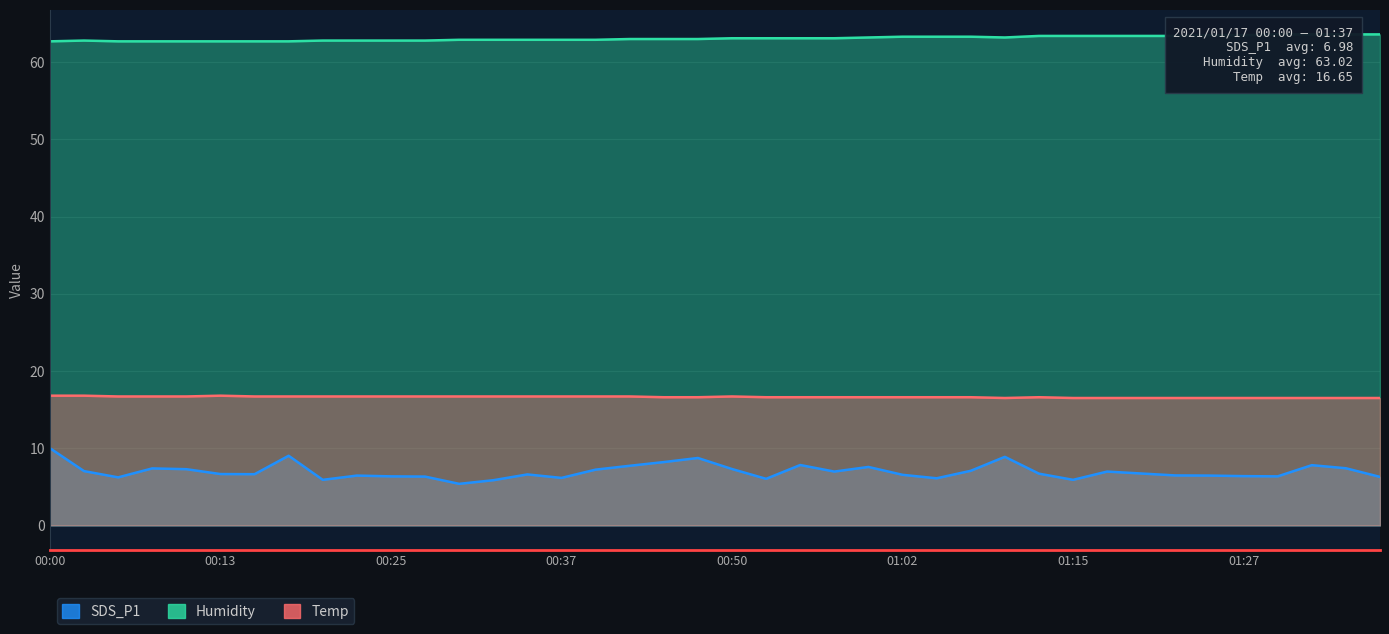

Which series has the largest range (max minus min)?

SDS_P1